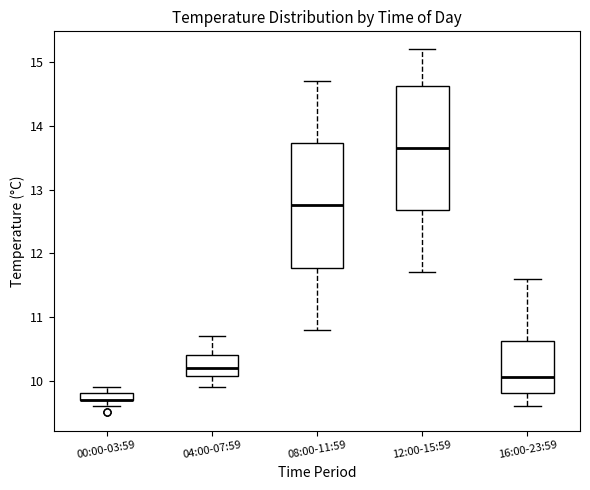

Where is the lower edge of the box for 08:00-11:59 on the y-axis? The values are not printed on the chart, so give them approximately, as read against the axis.

11.8